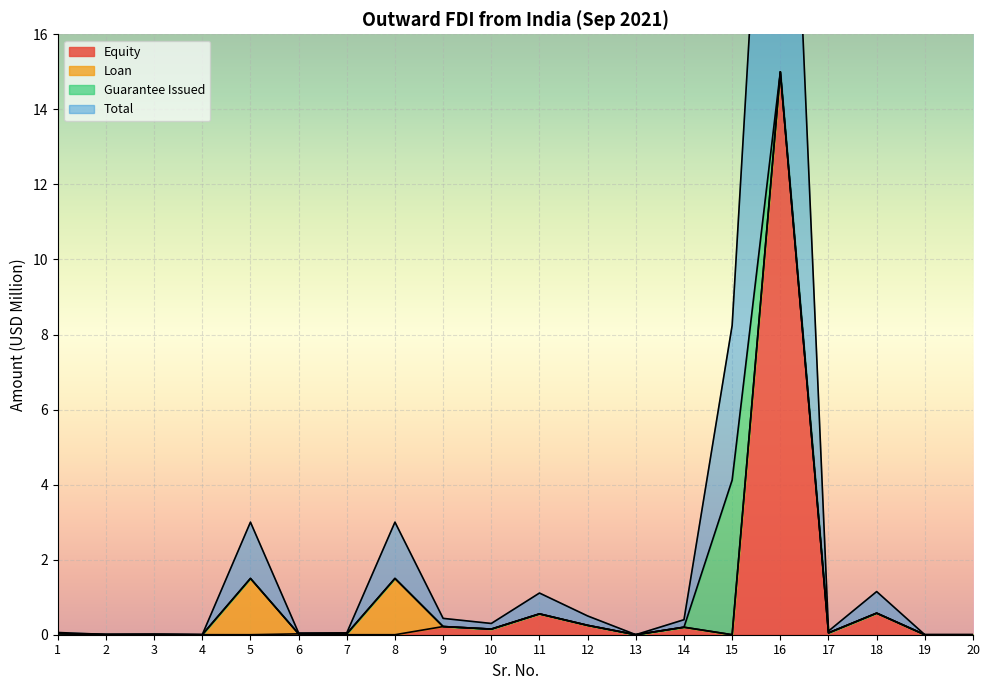

List the labels in order of Total value, smallest first.

19, 20, 13, 4, 2, 3, 6, 7, 1, 17, 10, 14, 9, 12, 11, 18, 5, 8, 15, 16